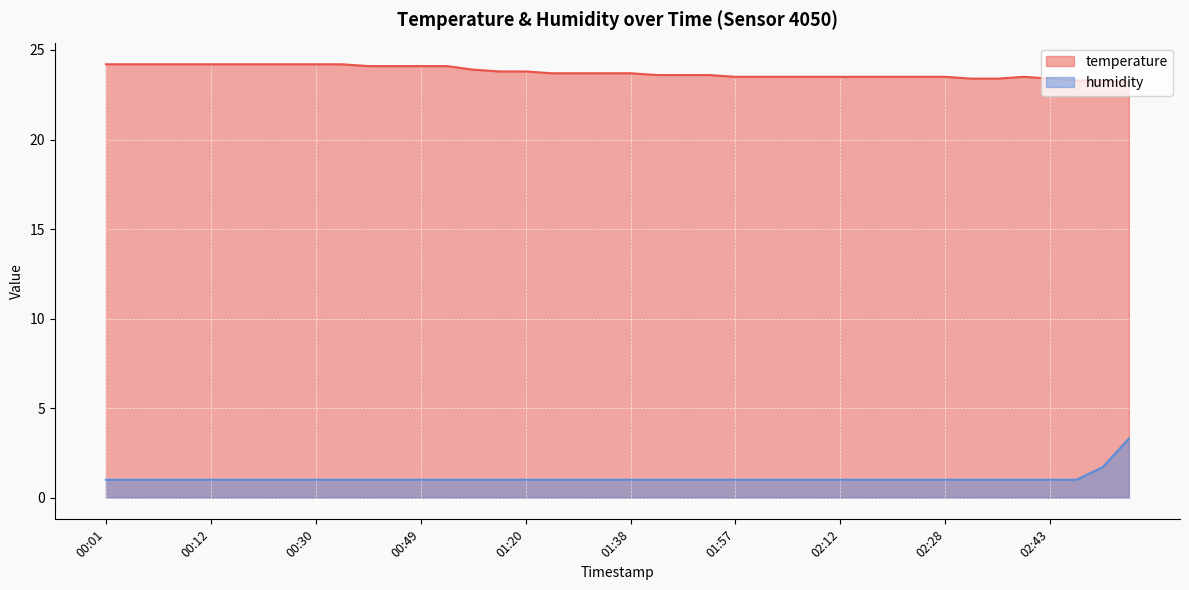

List the series in order of their peak value, highest first.

temperature, humidity